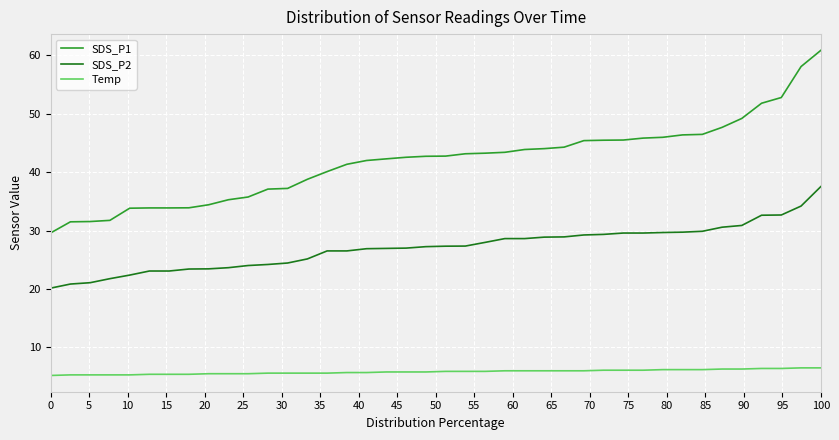

How many lines are shown in the chart?

3